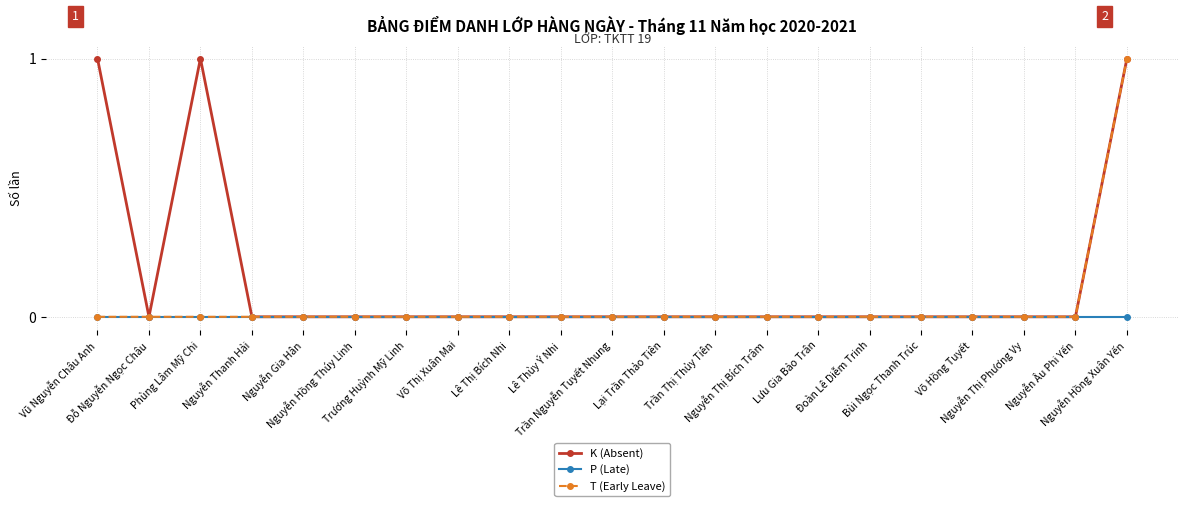

Rank the series by their average value, from lowest to highest.

P (Late), T (Early Leave), K (Absent)